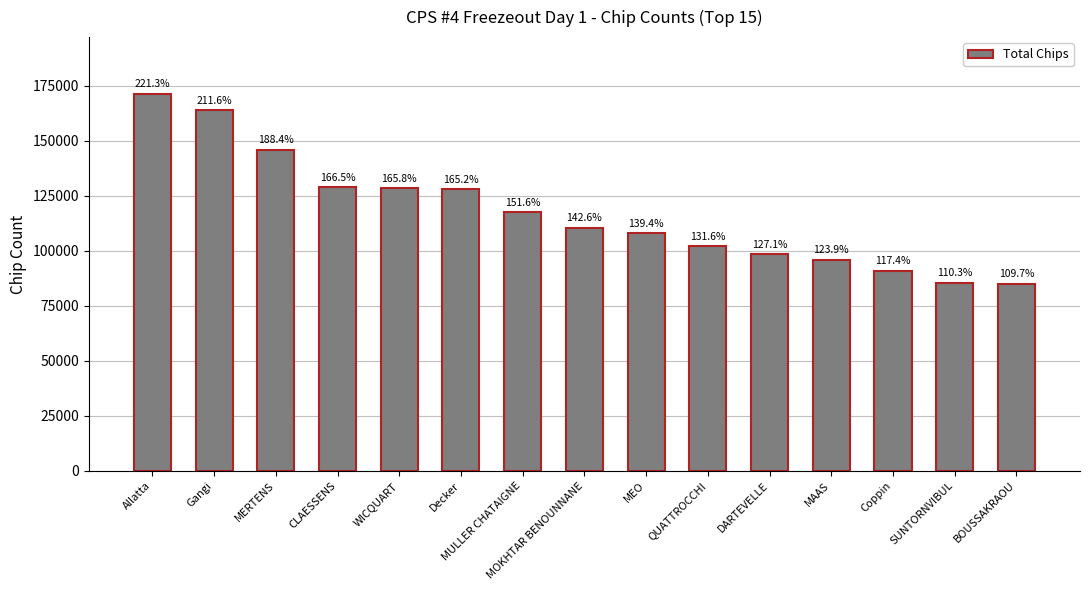

What is the difference between the values at Allatta and Gangi?

7500